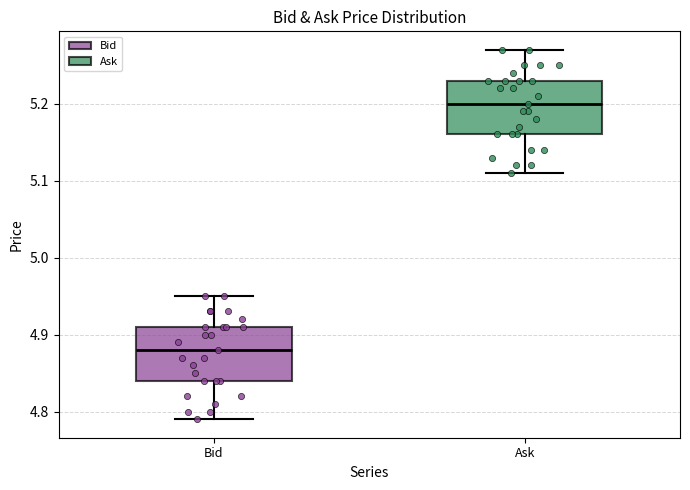

Where does the upper whisker of the box for Bid end on the y-axis? The values are not printed on the chart, so give them approximately, as read against the axis.

4.95